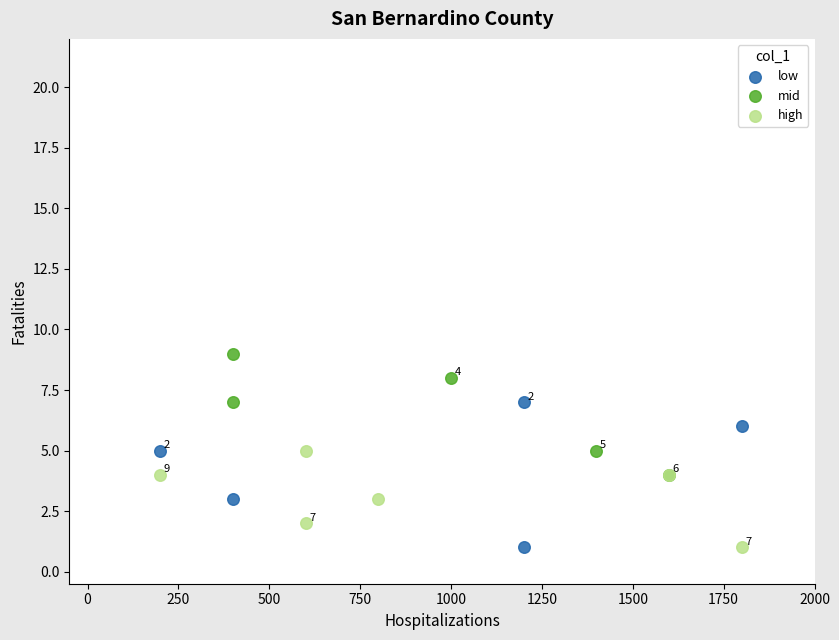

Which series has the largest Y range (max minus min)?

low